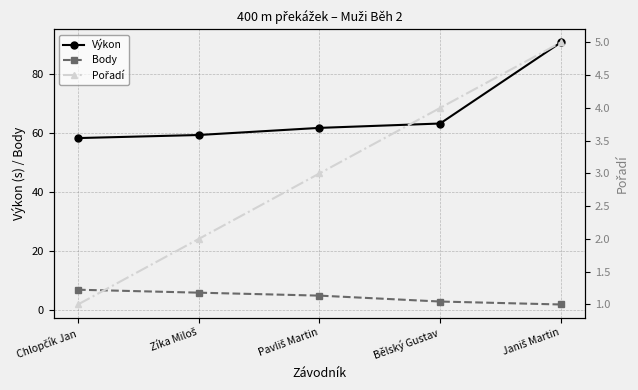

Is it true that Výkon equals 61.8 at Pavliš Martin?

True